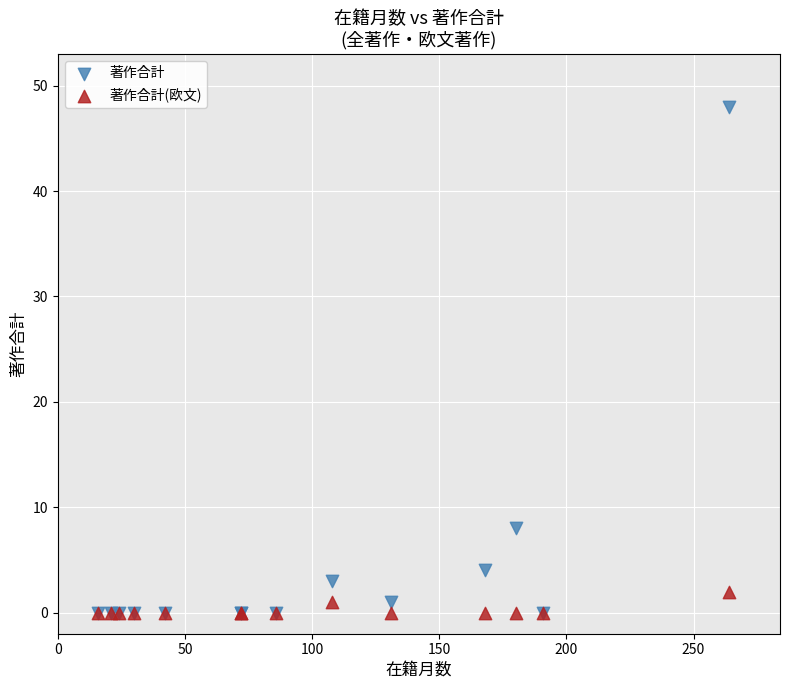

In the 著作合計 series, what Y value is closest to 24?

8